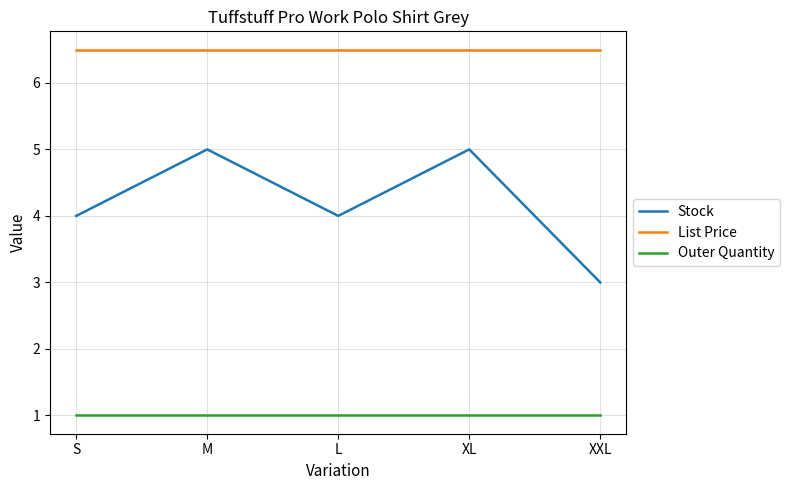

What is the smallest value displayed?

1.0